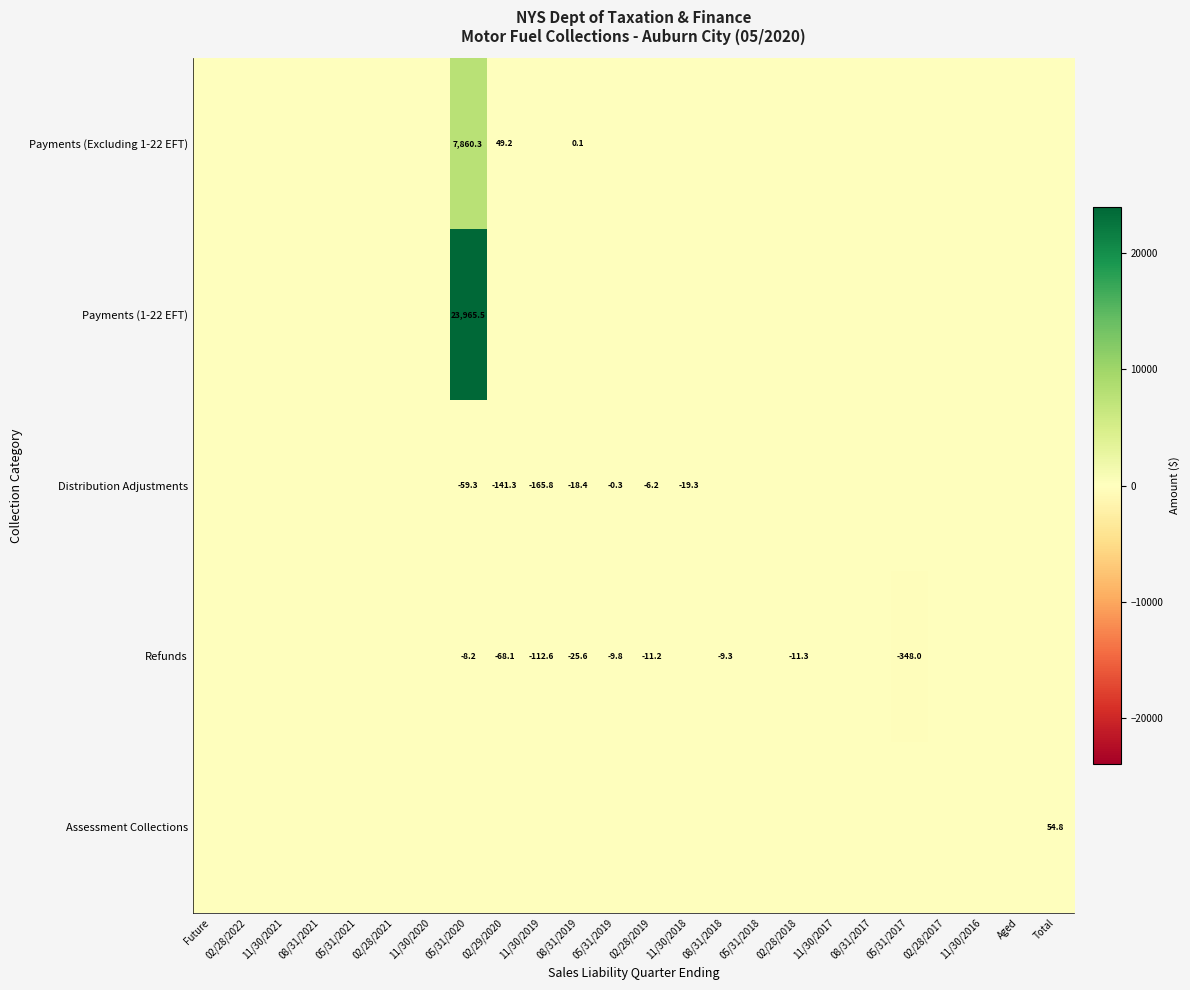

The value of Distribution Adjustments at 11/30/2019 is -165.8. True or false?

True